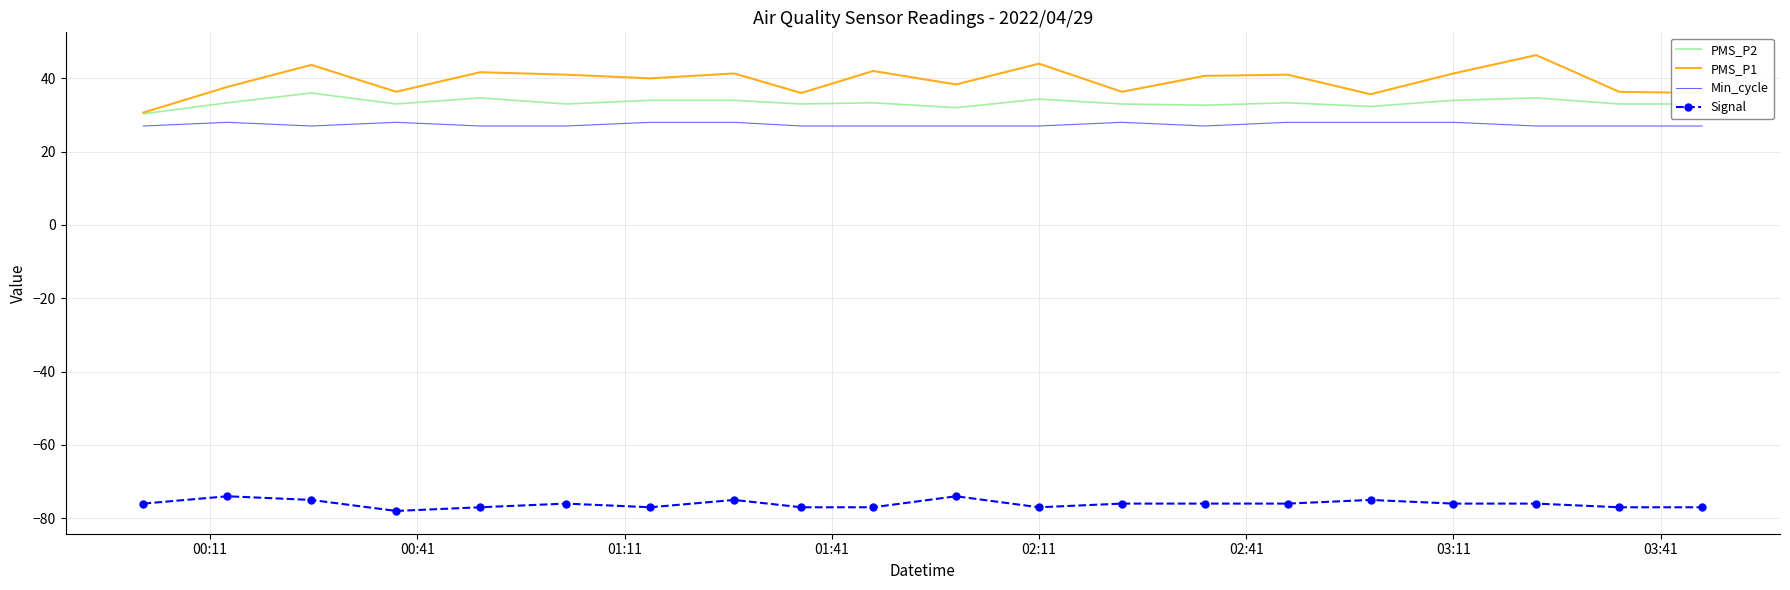

True or false: PMS_P2 and Min_cycle cross at least once.

False